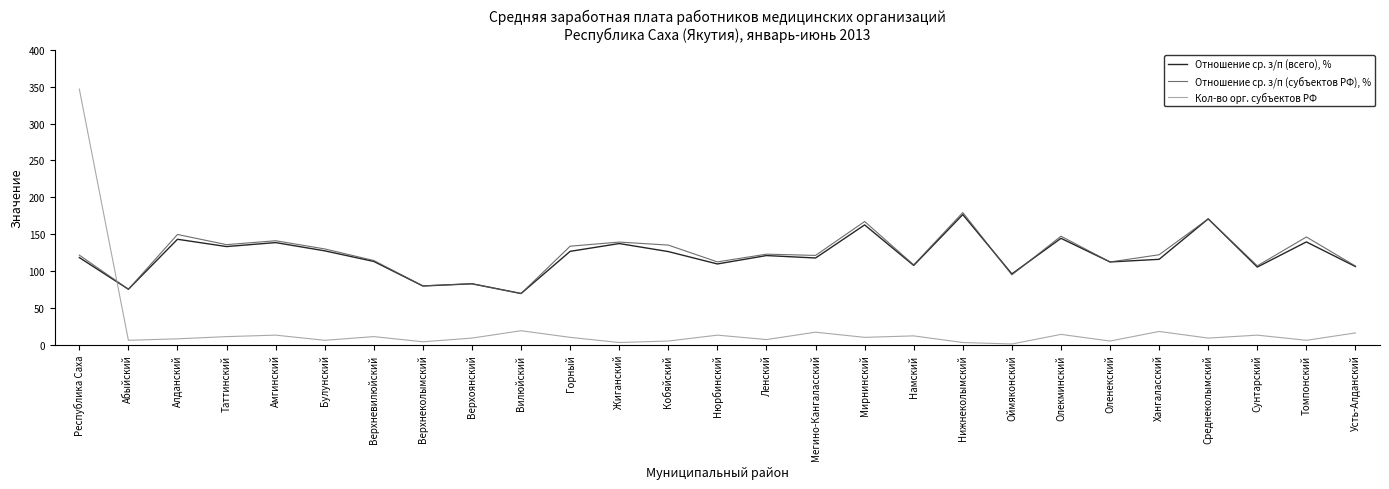

What position from the right is Амгинский?

23